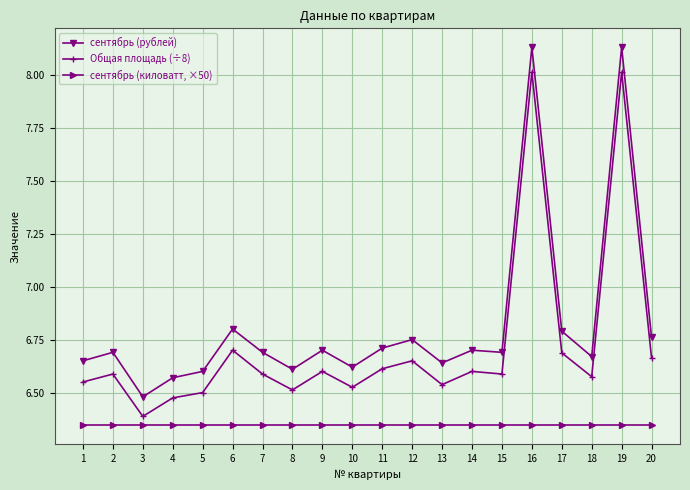

The Общая площадь (÷8) series shows 6.5 at 1. True or false?

True